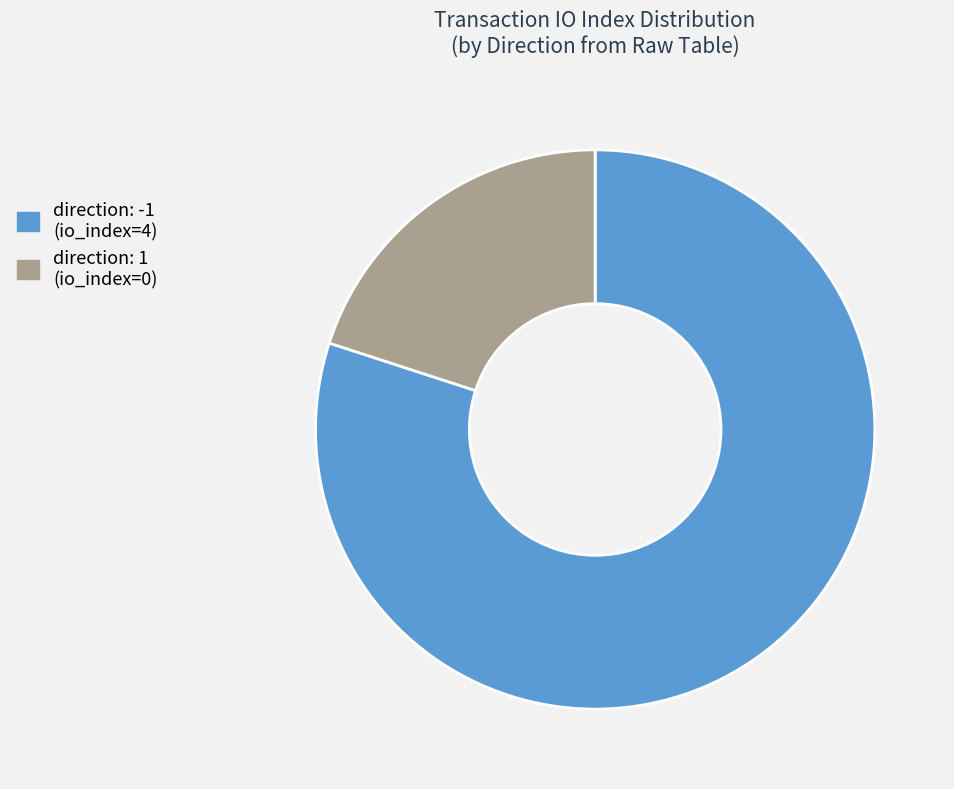

How many segments does this pie chart have?

2